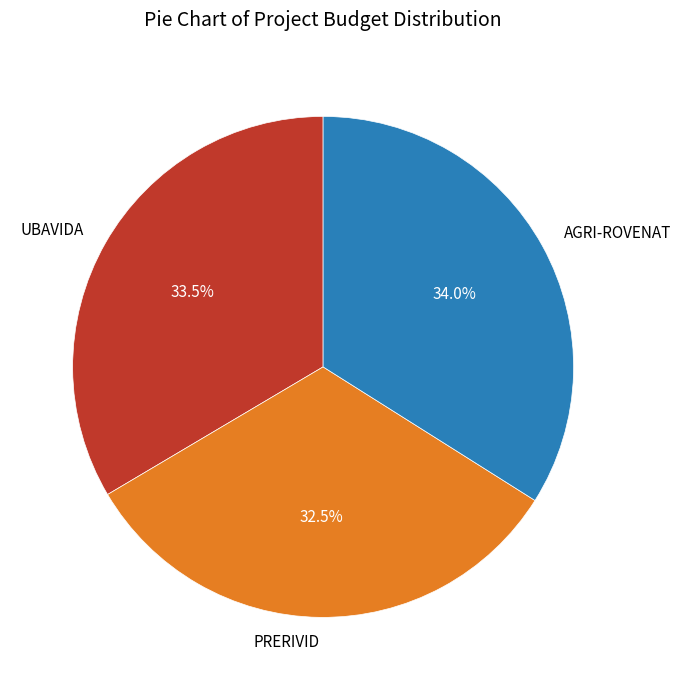

Which slice is the smallest?

PRERIVID